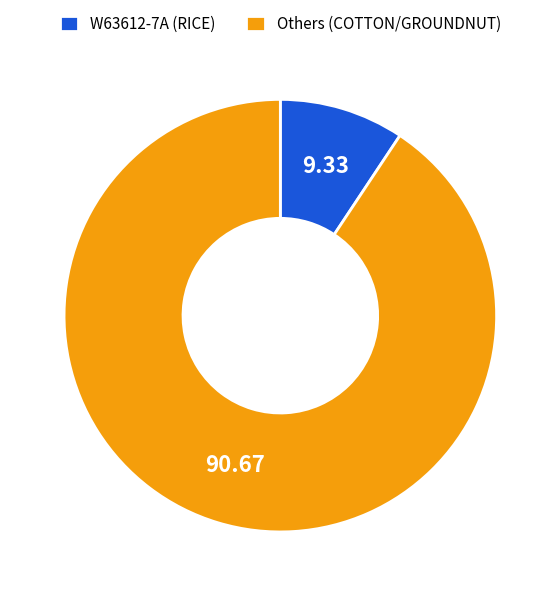

Which slice is the largest?

Others (COTTON/GROUNDNUT)